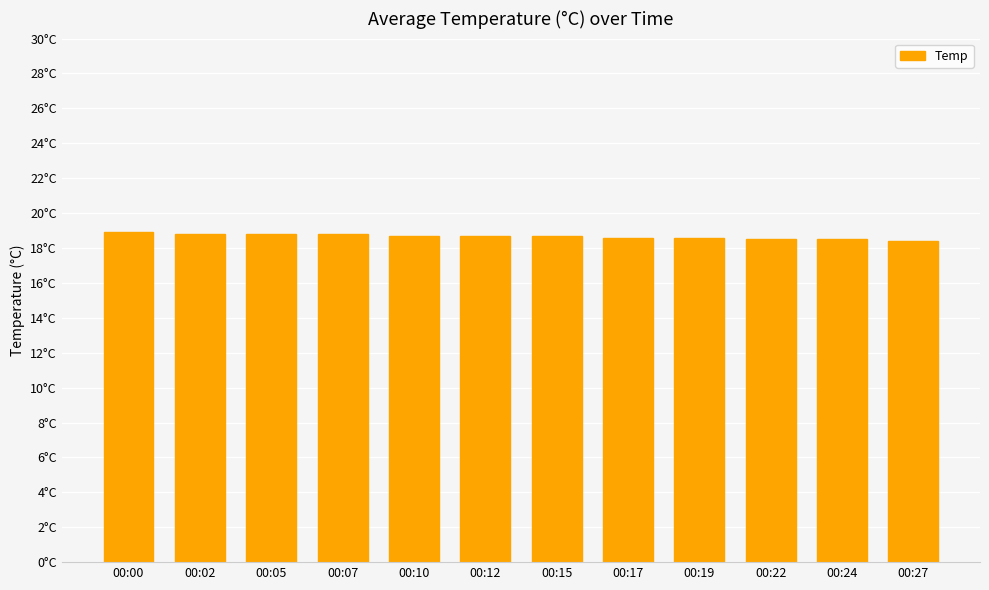

At which category does the chart reach its minimum across all series?

00:27